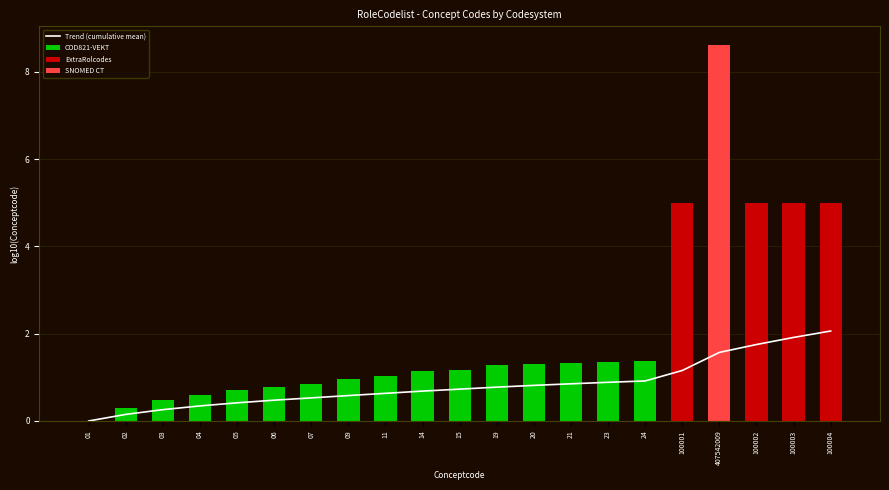

At which label is SNOMED CT closest to 4?

01